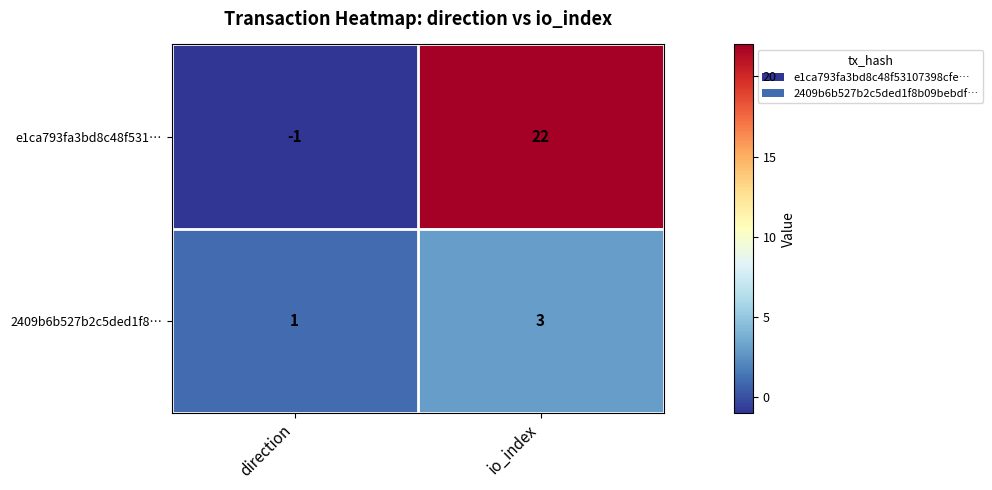

Which series has the largest total across all categories?

e1ca793fa3bd8c48f531…